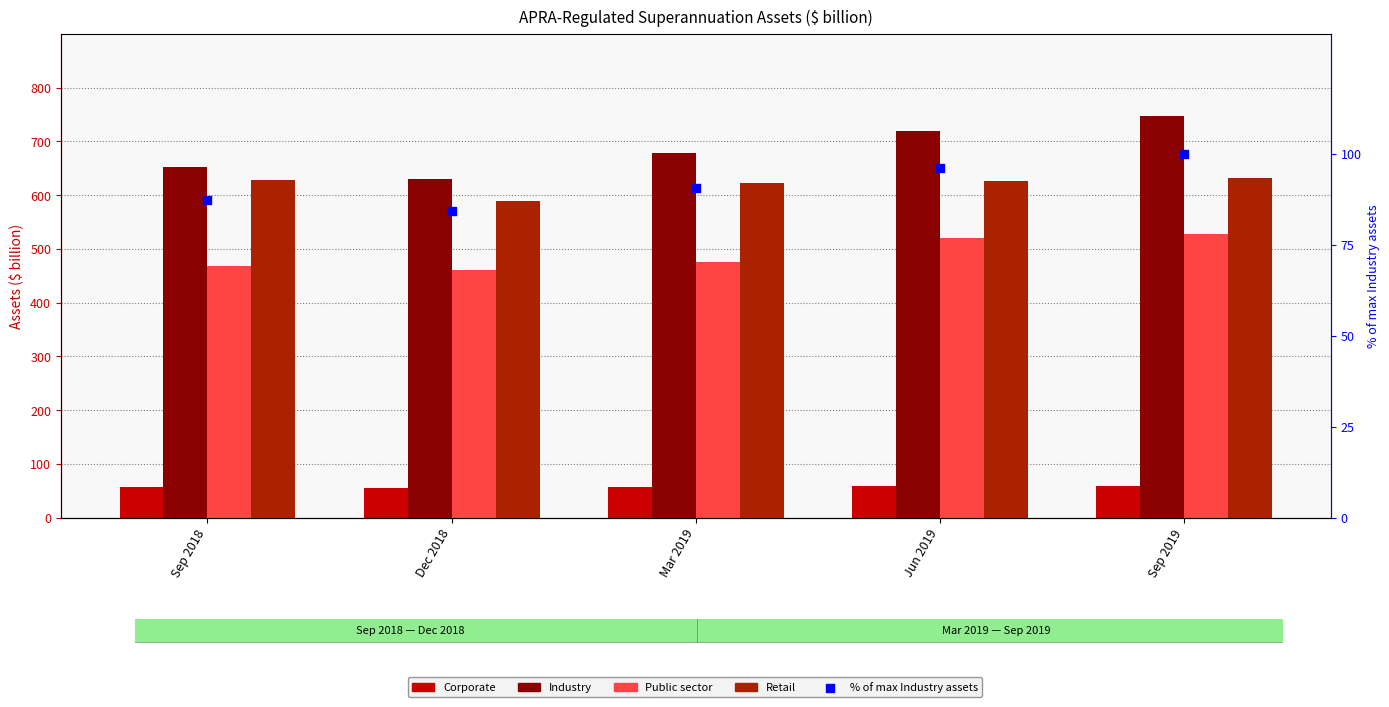

Is the value of % of max Industry assets at Mar 2019 greater than the value of Retail at Jun 2019?

No